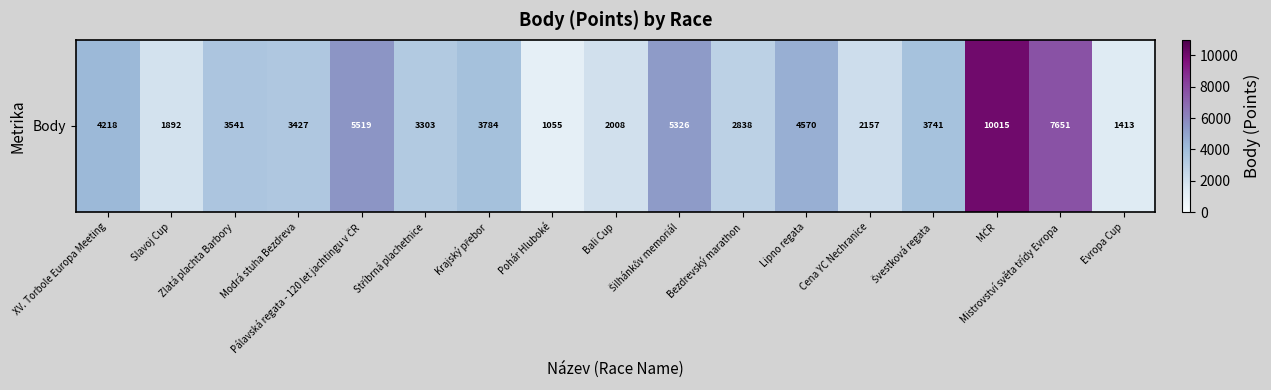

Rank the categories by value from highest to lowest.

MČR, Mistrovství světa třídy Evropa, Pálavská regata - 120 let jachtingu v ČR, Šilhánkův memoriál, Lipno regata, XV. Torbole Europa Meeting, Krajský přebor, Švestková regata, Zlatá plachta Barbory, Modrá stuha Bezdreva, Stříbrná plachetnice, Bezdrevský marathon, Cena YC Nechranice, Bali Cup, Slavoj Cup, Evropa Cup, Pohár Hluboké